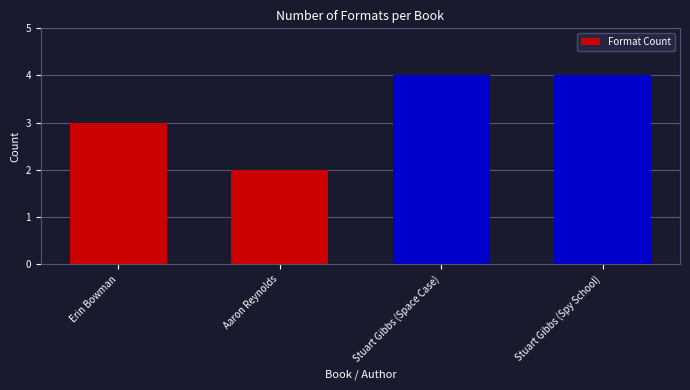

Reading left to right, what are all the values shown in this chart?

3	2	4	4